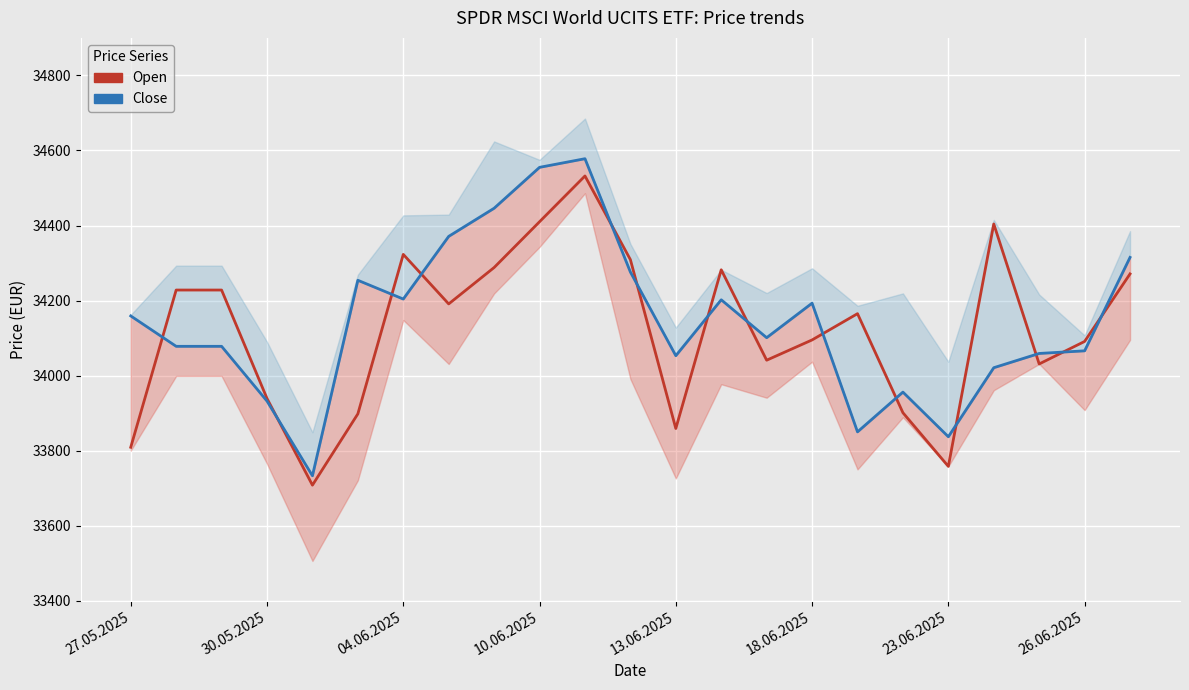

How many interior local valleys does the Close series have?

6